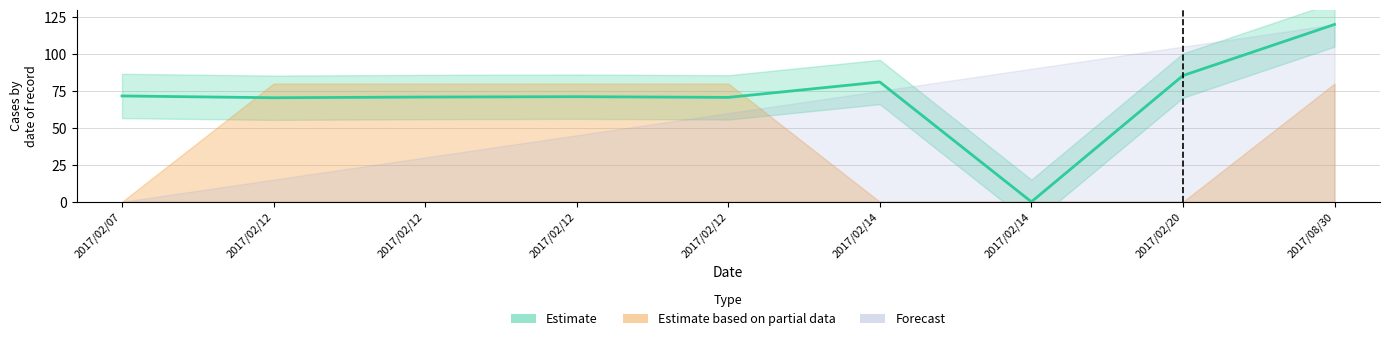

What is the label of the 3rd point from the right?

2017/02/14